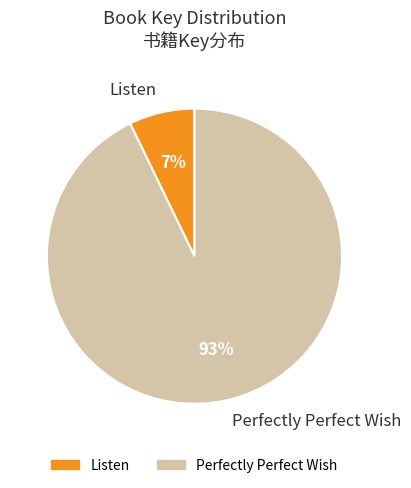

What is the majority slice?

Perfectly Perfect Wish